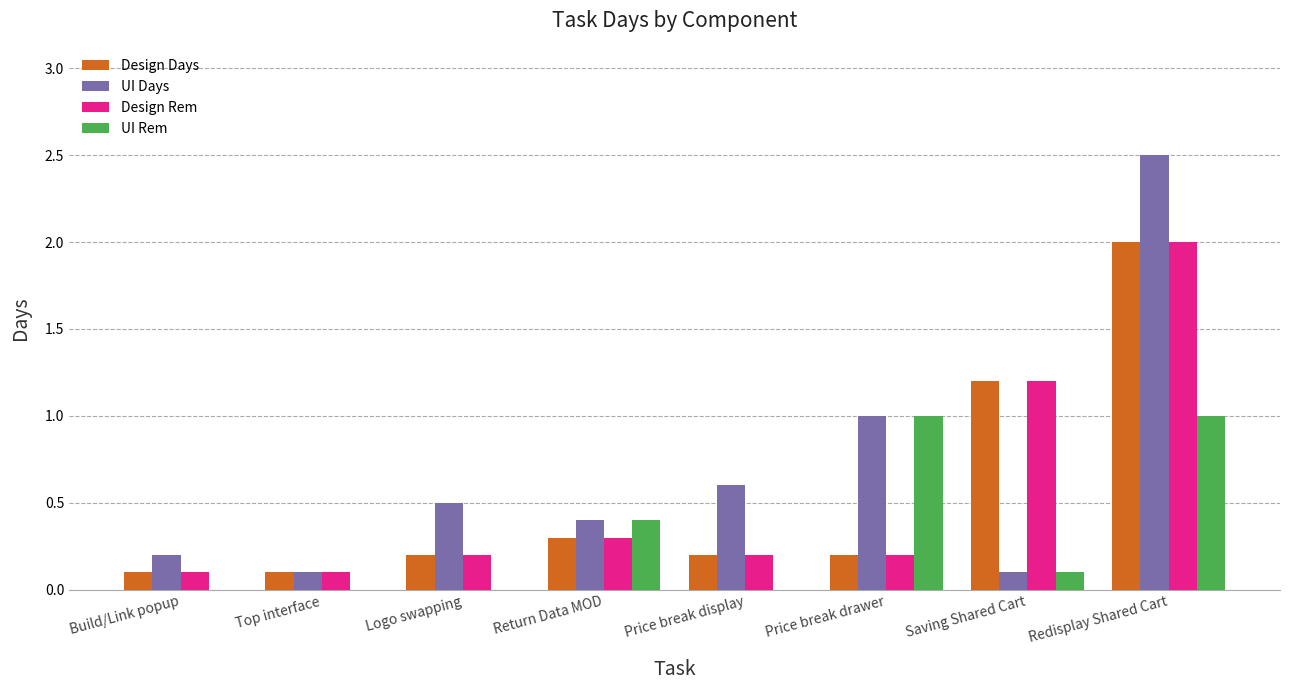

What is the total value across all series at Price break display?

1.0